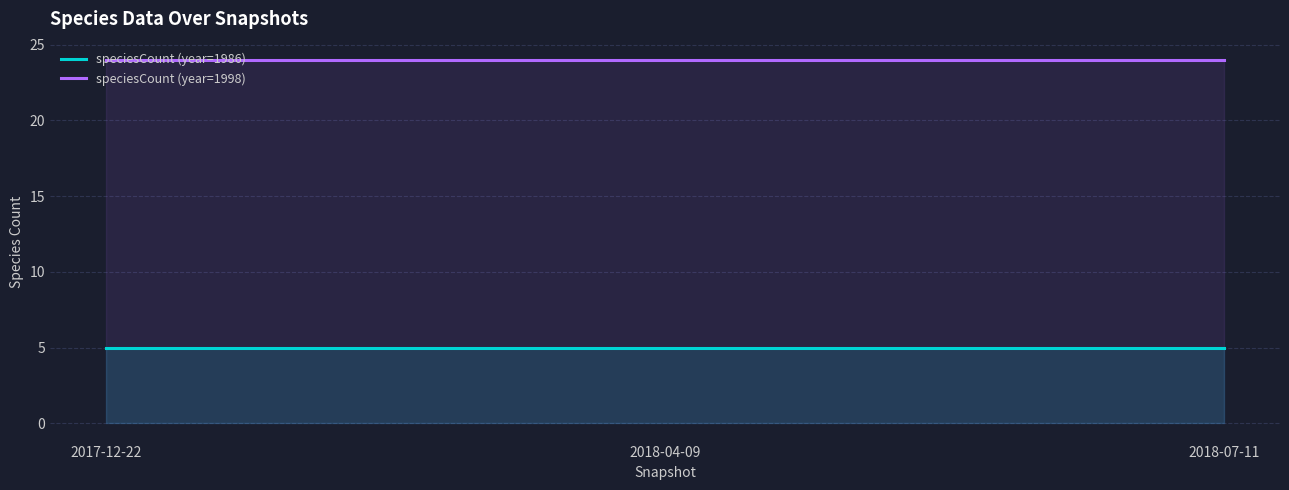

What is the label of the 3rd point from the left?

2018-07-11